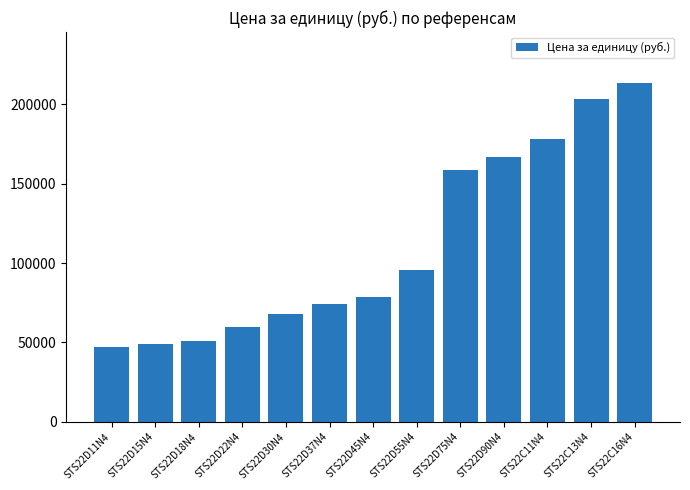

What is the label of the 7th bar from the right?

STS22D45N4